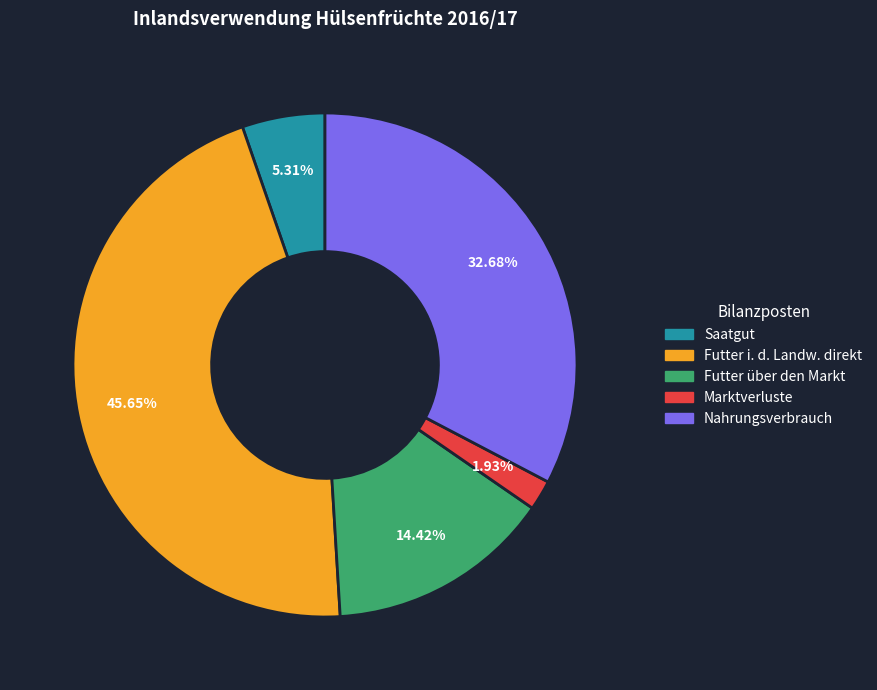

Combined, what portion of the pie is Saatgut and Futter über den Markt?

19.7%